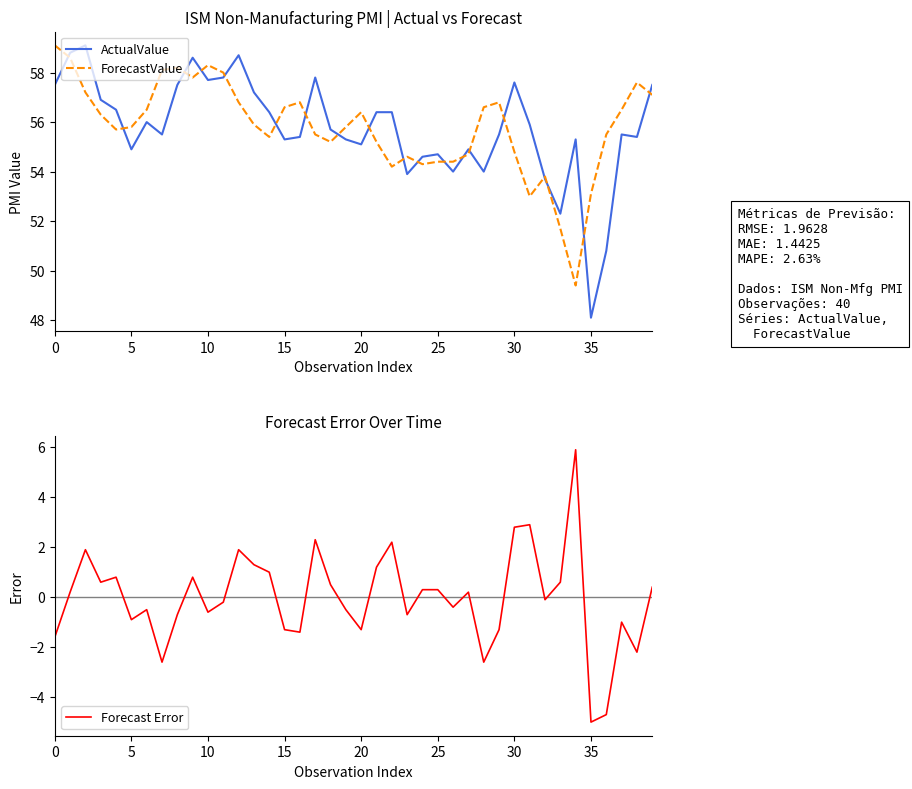

Count the number of categories in the chart.

40